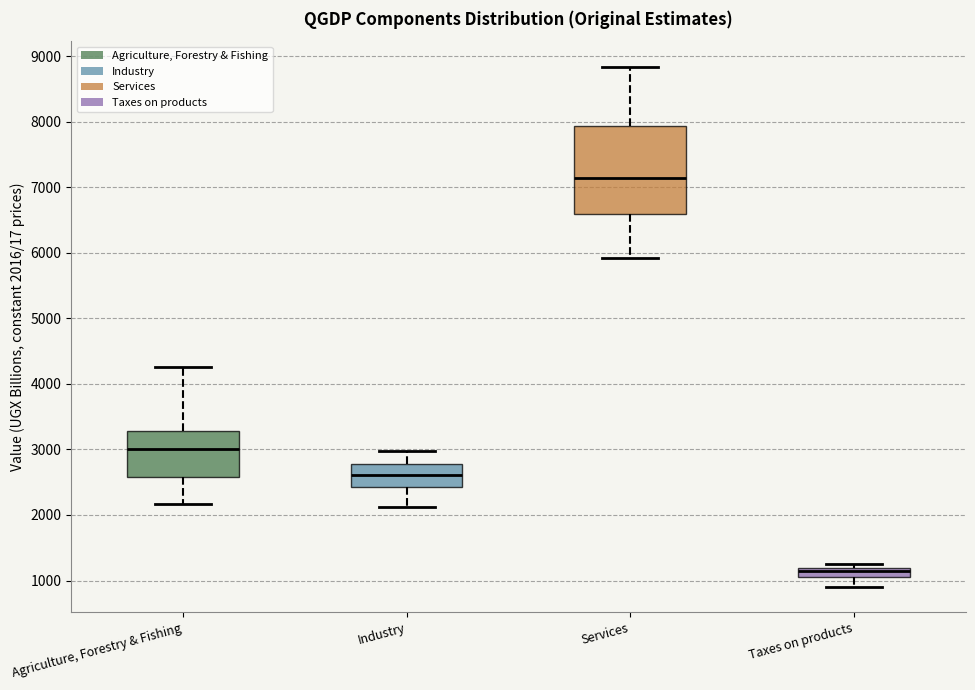

Which box is the tallest, from its lower edge to its upper edge?

Services